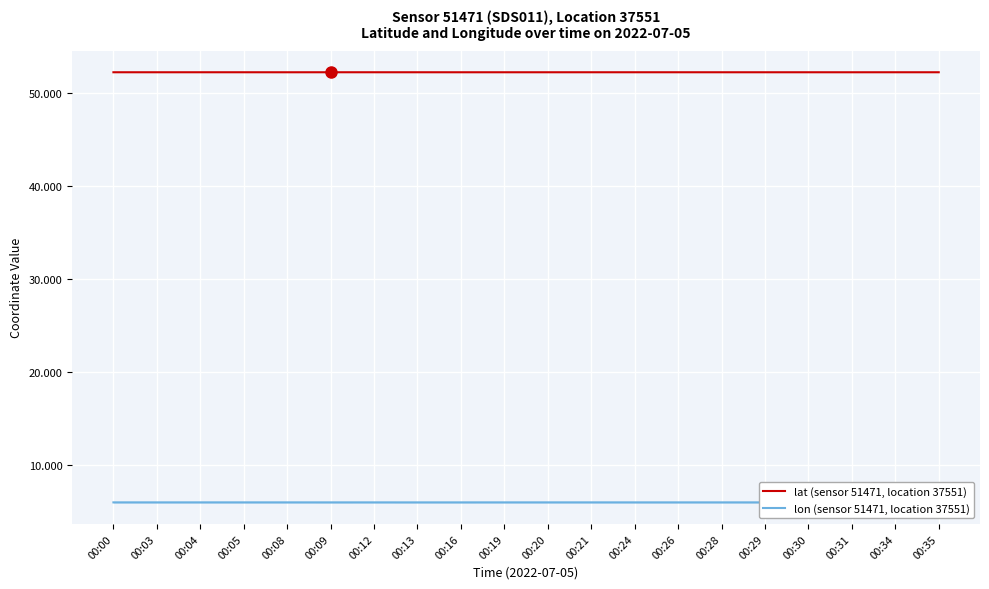

The value of lon (sensor 51471, location 37551) at 00:13 is 3.0. True or false?

False